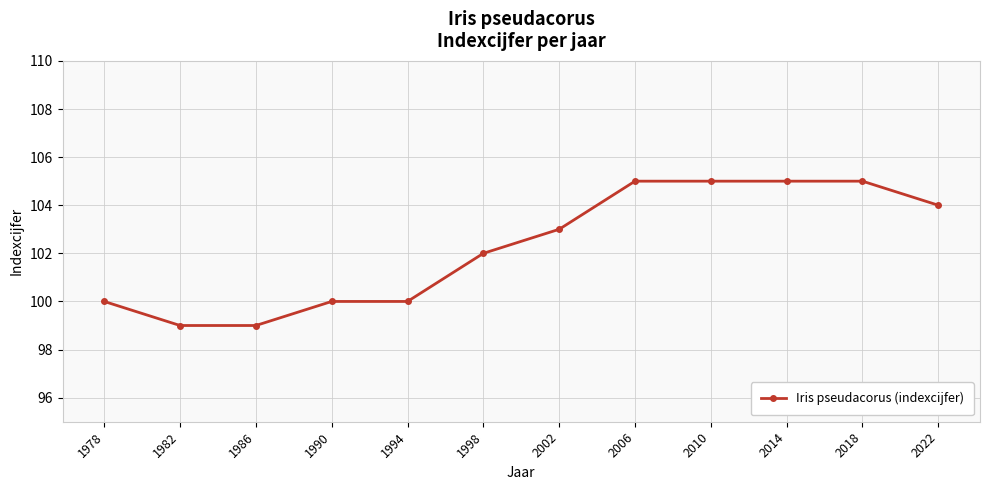

Does the chart display data point markers on the line(s)?

Yes